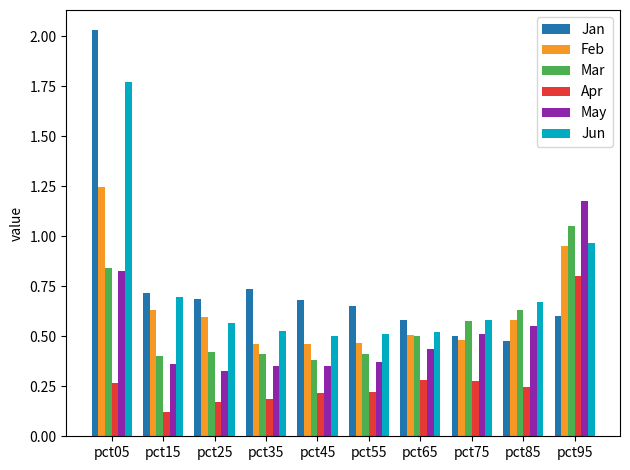

What is the sum of all Jan values?

7.7